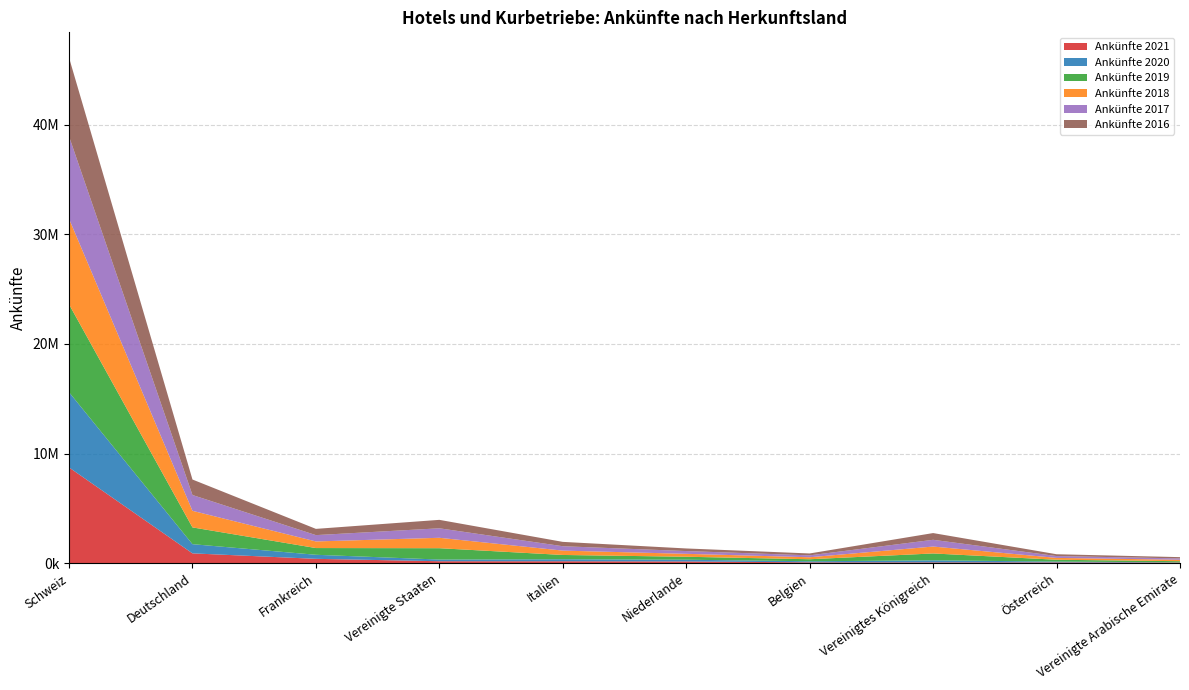

Reading right to left, extract all data points from this chart.

Ankünfte 2021: Vereinigte Arabische Emirate=74717	Österreich=91157	Vereinigtes Königreich=94227	Belgien=96910	Niederlande=179891	Italien=197449	Vereinigte Staaten=198946	Frankreich=417527	Deutschland=915738	Schweiz=8748220
Ankünfte 2020: Vereinigte Arabische Emirate=19128	Österreich=77152	Vereinigtes Königreich=185151	Belgien=98454	Niederlande=158079	Italien=181467	Vereinigte Staaten=153153	Frankreich=369747	Deutschland=837863	Schweiz=6856446
Ankünfte 2019: Vereinigte Arabische Emirate=107932	Österreich=165489	Vereinigtes Königreich=628310	Belgien=184528	Niederlande=269223	Italien=390843	Vereinigte Staaten=1034125	Frankreich=612228	Deutschland=1528301	Schweiz=8010929
Ankünfte 2018: Vereinigte Arabische Emirate=130470	Österreich=169005	Vereinigtes Königreich=630013	Belgien=181707	Niederlande=267039	Italien=397040	Vereinigte Staaten=949421	Frankreich=602691	Deutschland=1511472	Schweiz=7795286
Ankünfte 2017: Vereinigte Arabische Emirate=124042	Österreich=168119	Vereinigtes Königreich=614139	Belgien=173588	Niederlande=251372	Italien=399830	Vereinigte Staaten=864797	Frankreich=576786	Deutschland=1441128	Schweiz=7509735
Ankünfte 2016: Vereinigte Arabische Emirate=115933	Österreich=164689	Vereinigtes Königreich=613758	Belgien=172567	Niederlande=237542	Italien=396259	Vereinigte Staaten=769697	Frankreich=568667	Deutschland=1411204	Schweiz=7178252